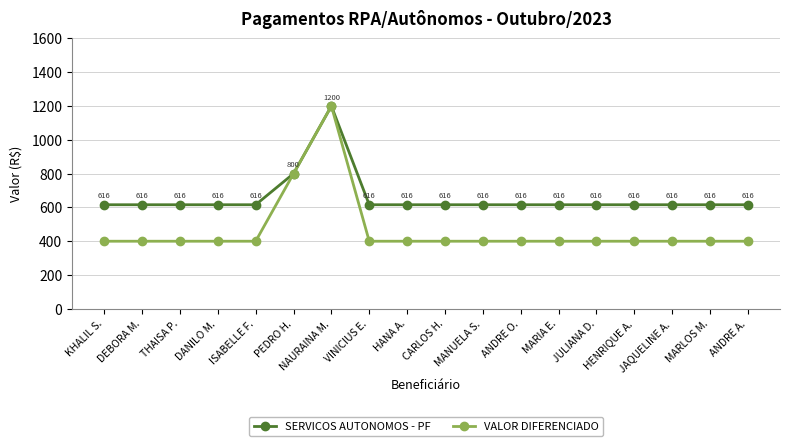

What is the maximum value for VALOR DIFERENCIADO?

1200.0